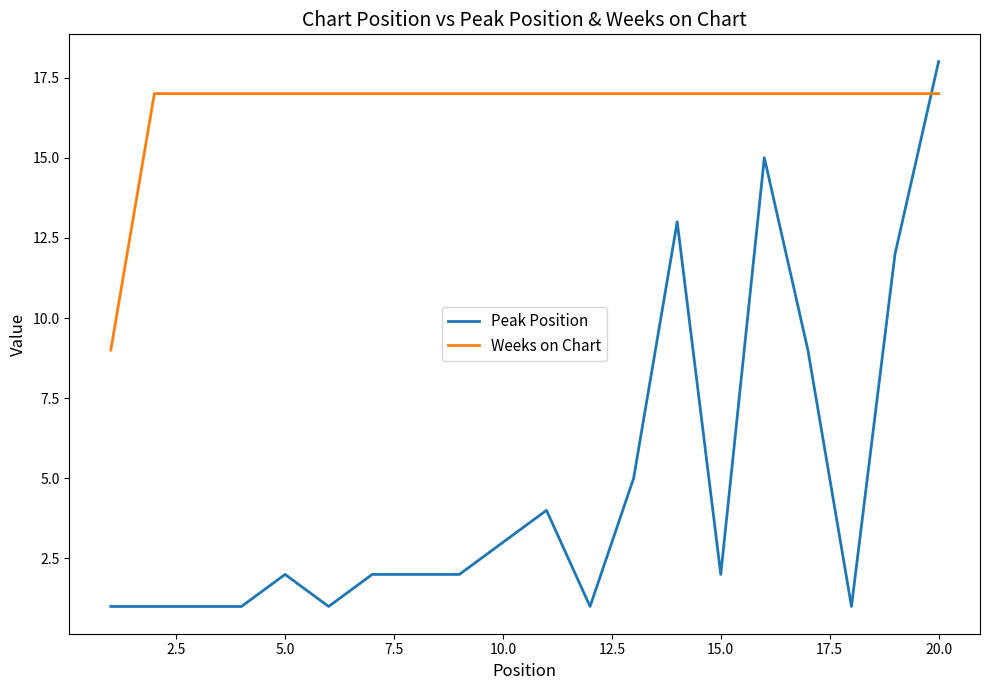

What is the maximum value shown in the chart?

18